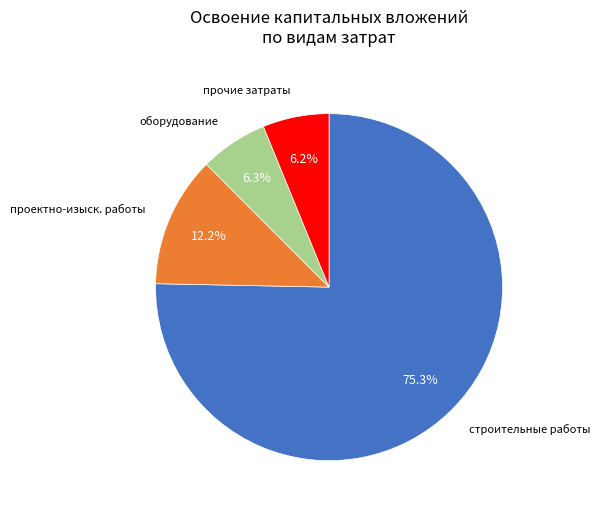

Is there any slice that represents more than half of the pie?

Yes